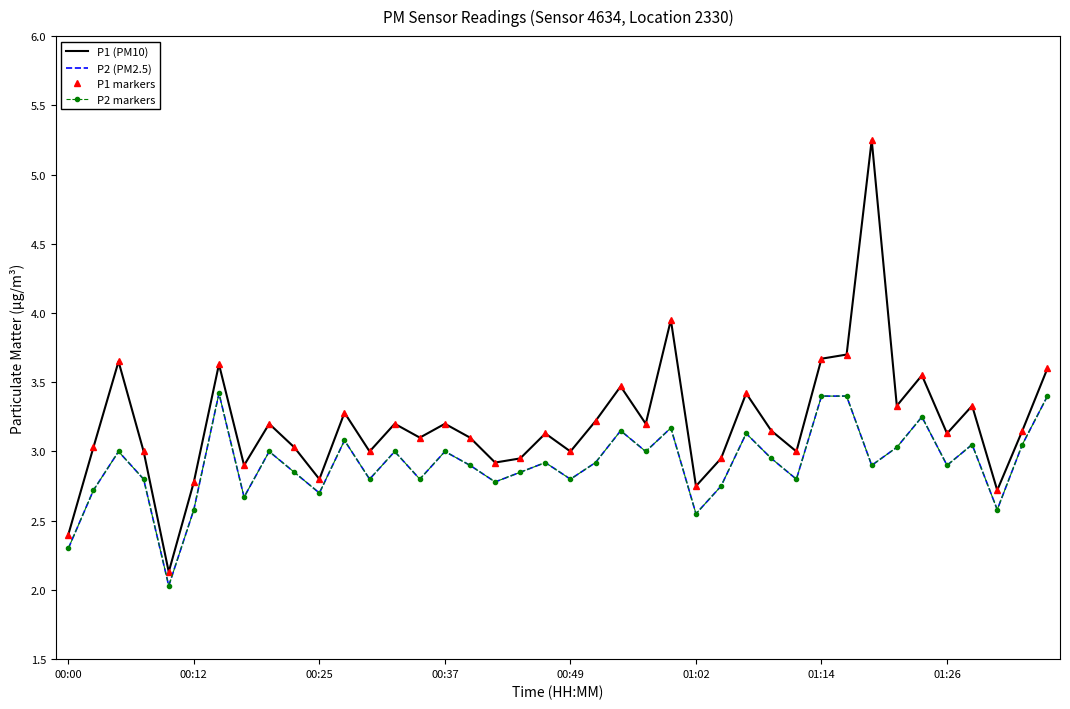

Reading left to right, transcribe all the data shown in this chart.

P1 (PM10): 2.4	3.0	3.6	3.0	2.1	2.8	3.6	2.9	3.2	3.0	2.8	3.3	3.0	3.2	3.1	3.2	3.1	2.9	3.0	3.1	3.0	3.2	3.5	3.2	4.0	2.8	3.0	3.4	3.1	3.0	3.7	3.7	5.2	3.3	3.5	3.1	3.3	2.7	3.1	3.6
P2 (PM2.5): 2.3	2.7	3.0	2.8	2.0	2.6	3.4	2.7	3.0	2.9	2.7	3.1	2.8	3.0	2.8	3.0	2.9	2.8	2.9	2.9	2.8	2.9	3.1	3.0	3.2	2.5	2.8	3.1	3.0	2.8	3.4	3.4	2.9	3.0	3.2	2.9	3.0	2.6	3.0	3.4
P1 markers: 2.4	3.0	3.6	3.0	2.1	2.8	3.6	2.9	3.2	3.0	2.8	3.3	3.0	3.2	3.1	3.2	3.1	2.9	3.0	3.1	3.0	3.2	3.5	3.2	4.0	2.8	3.0	3.4	3.1	3.0	3.7	3.7	5.2	3.3	3.5	3.1	3.3	2.7	3.1	3.6
P2 markers: 2.3	2.7	3.0	2.8	2.0	2.6	3.4	2.7	3.0	2.9	2.7	3.1	2.8	3.0	2.8	3.0	2.9	2.8	2.9	2.9	2.8	2.9	3.1	3.0	3.2	2.5	2.8	3.1	3.0	2.8	3.4	3.4	2.9	3.0	3.2	2.9	3.0	2.6	3.0	3.4